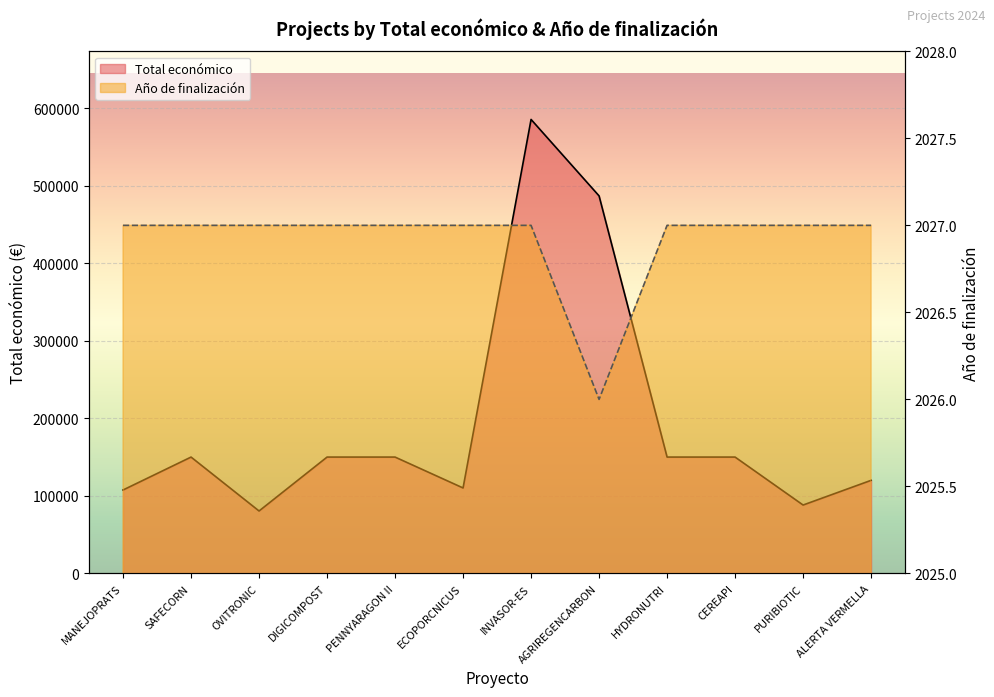

Is it true that Año de finalización equals 2027 at OVITRONIC?

True